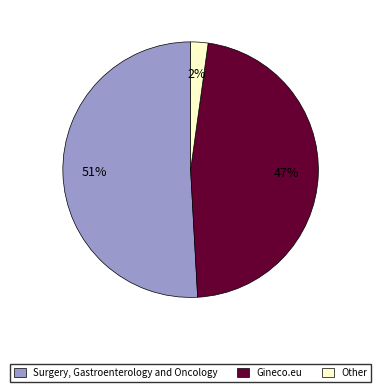

Do Other and Gineco.eu together represent more than half of the pie?

No